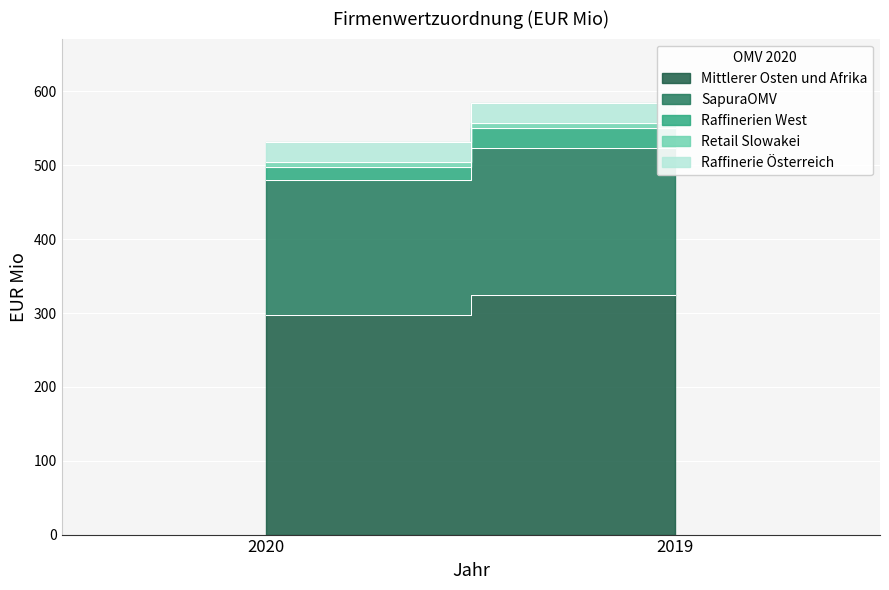

At which label is Raffinerien West closest to 22?

2020